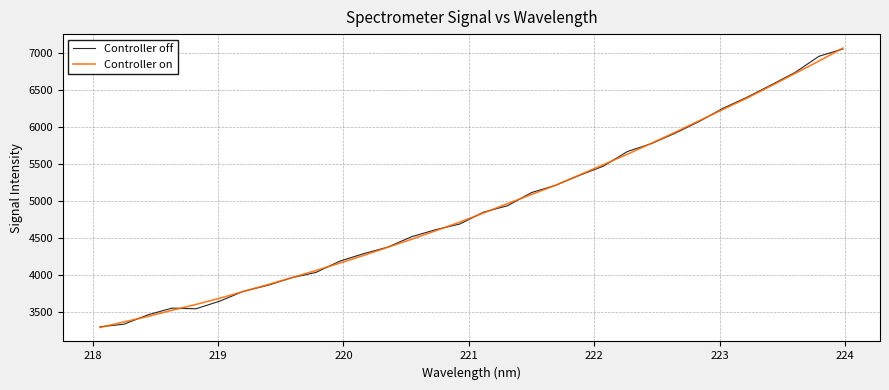

What is the maximum value shown in the chart?

7061.1